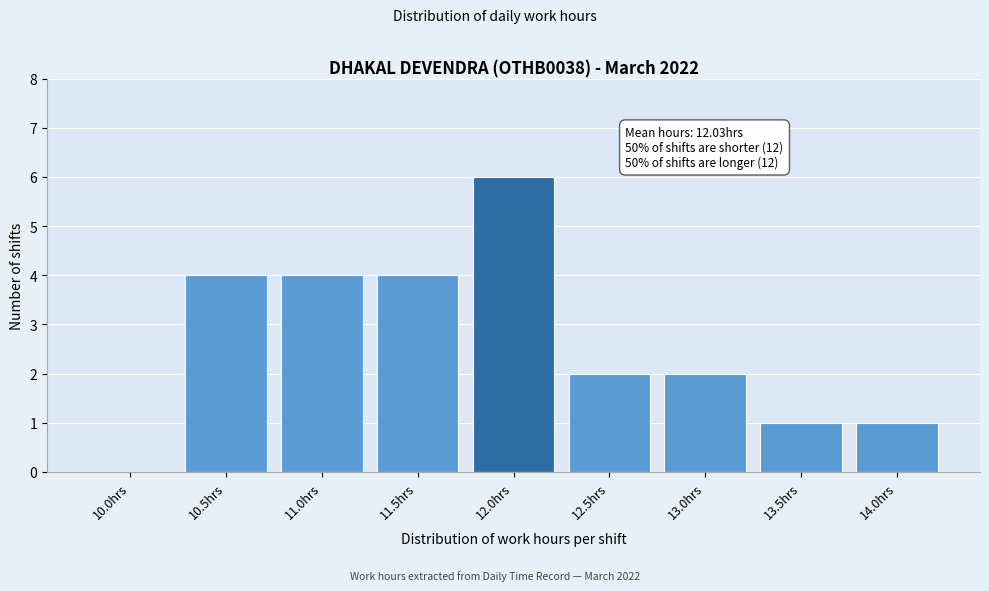

Reading right to left, extract all data points from this chart.

14.0hrs=1	13.5hrs=1	13.0hrs=2	12.5hrs=2	12.0hrs=6	11.5hrs=4	11.0hrs=4	10.5hrs=4	10.0hrs=0